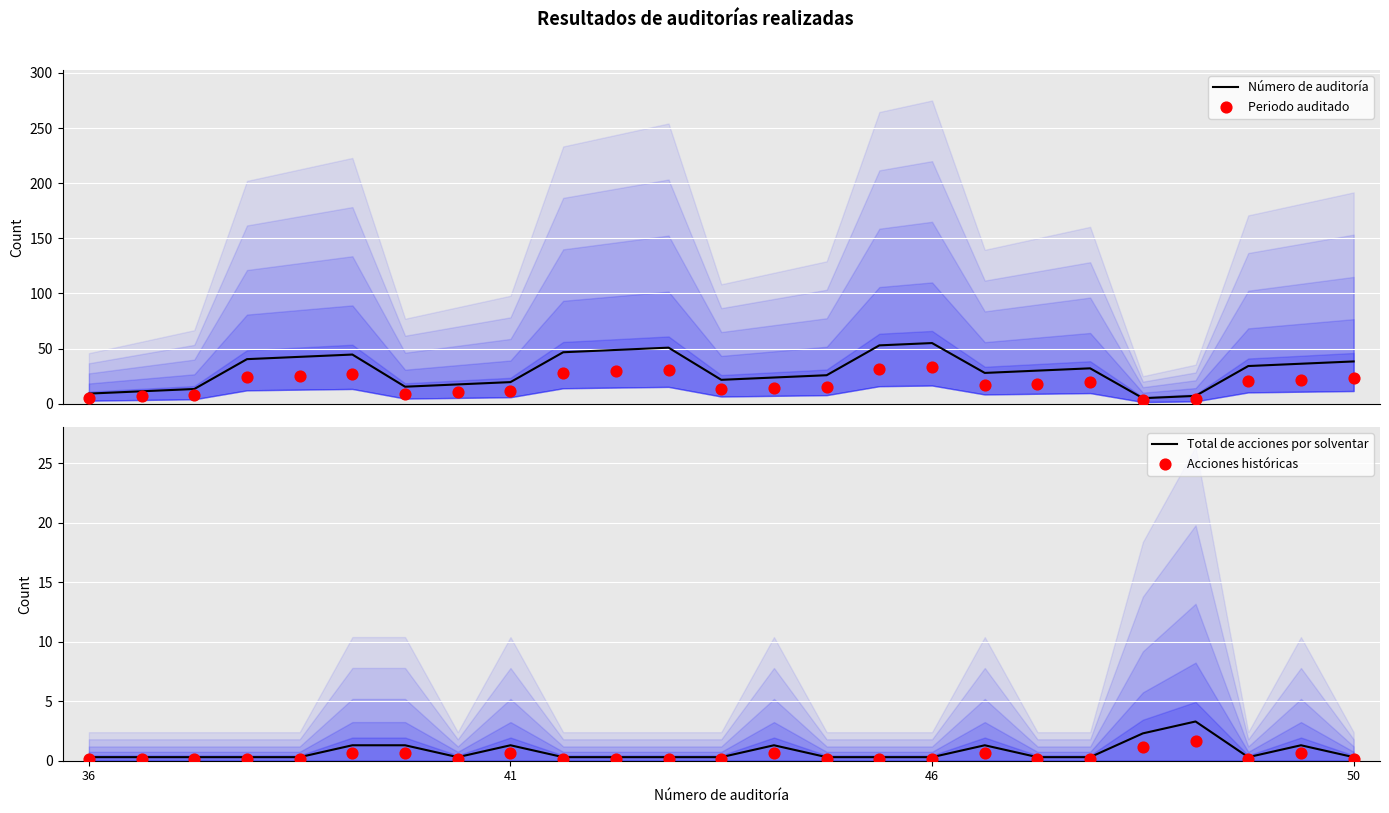

What are all the series names shown in the legend?

Número de auditoría, Periodo auditado, Total de acciones por solventar, Acciones históricas